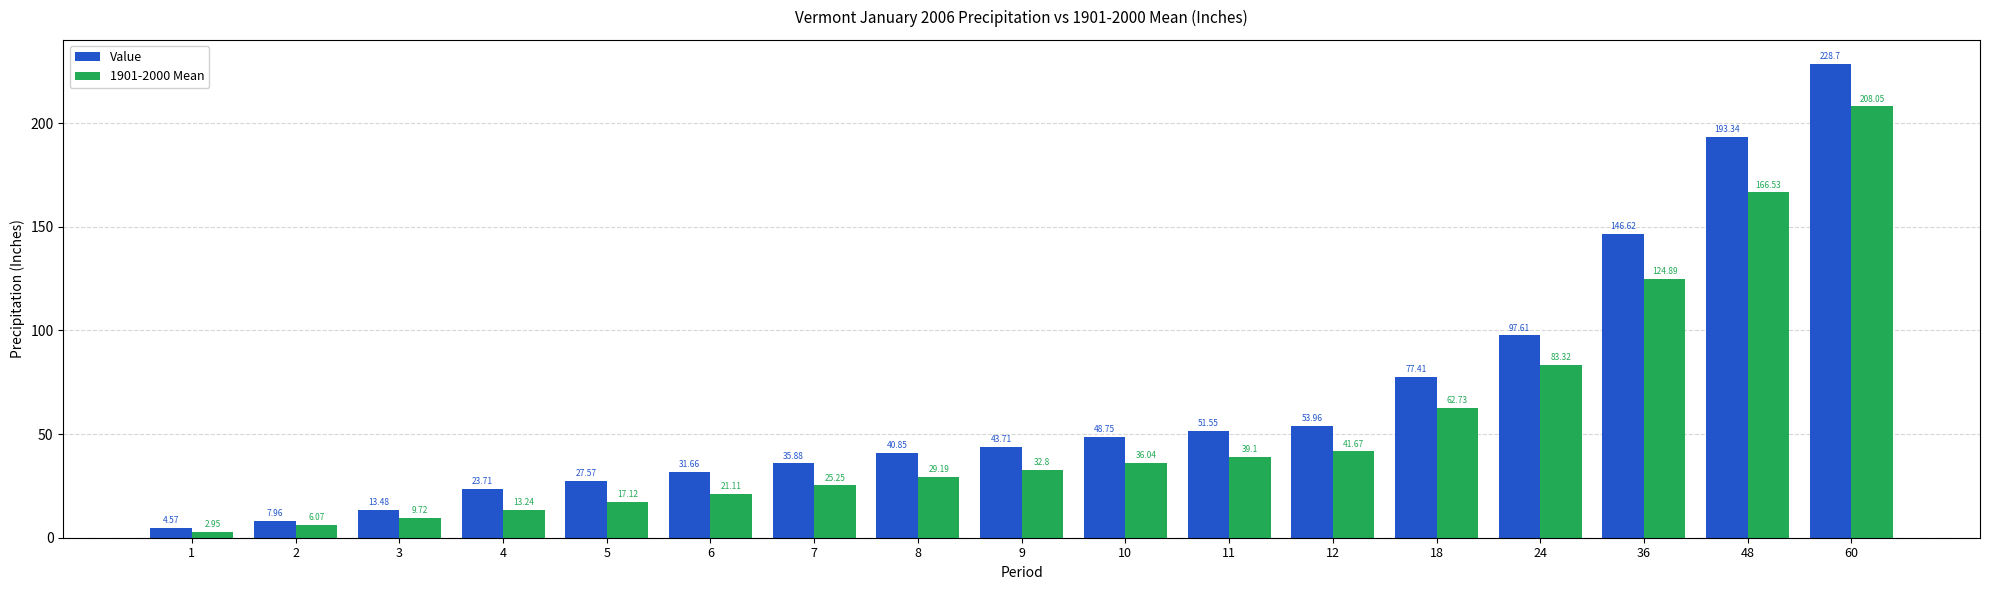

At which label is Value closest to 116?

24